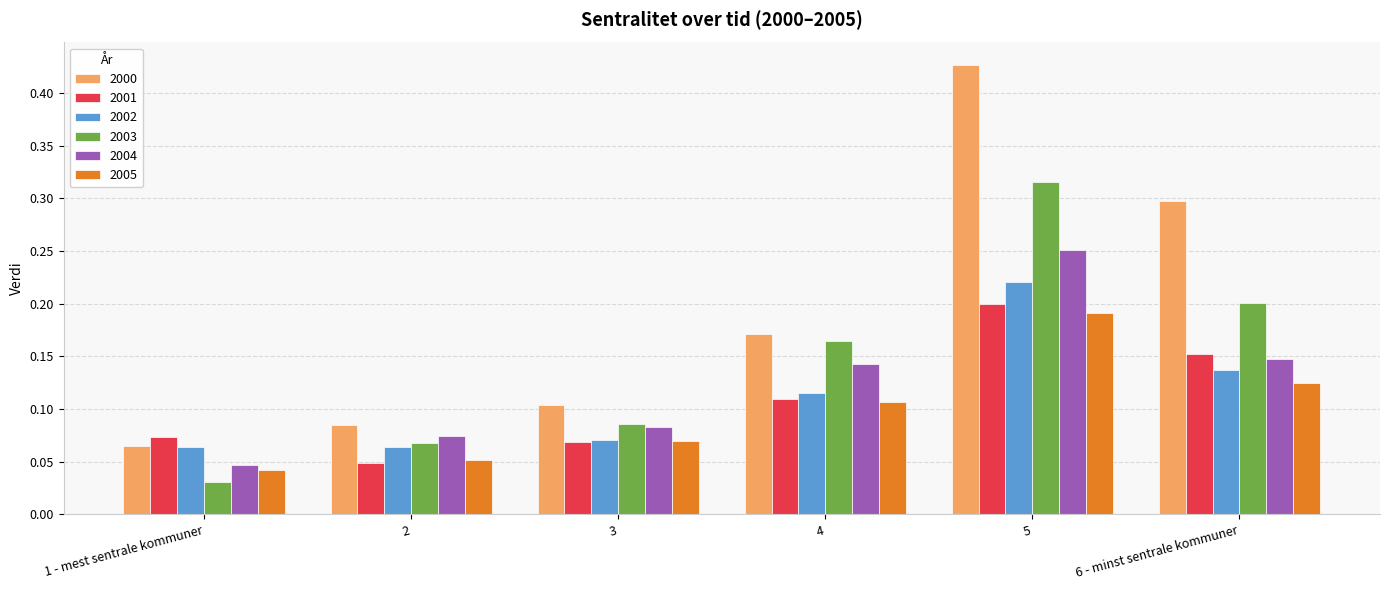

What is the sum of all 2004 values?

0.7